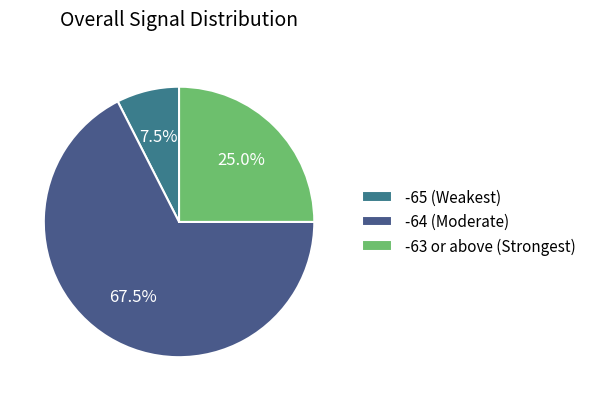

Is there any slice that represents more than half of the pie?

Yes